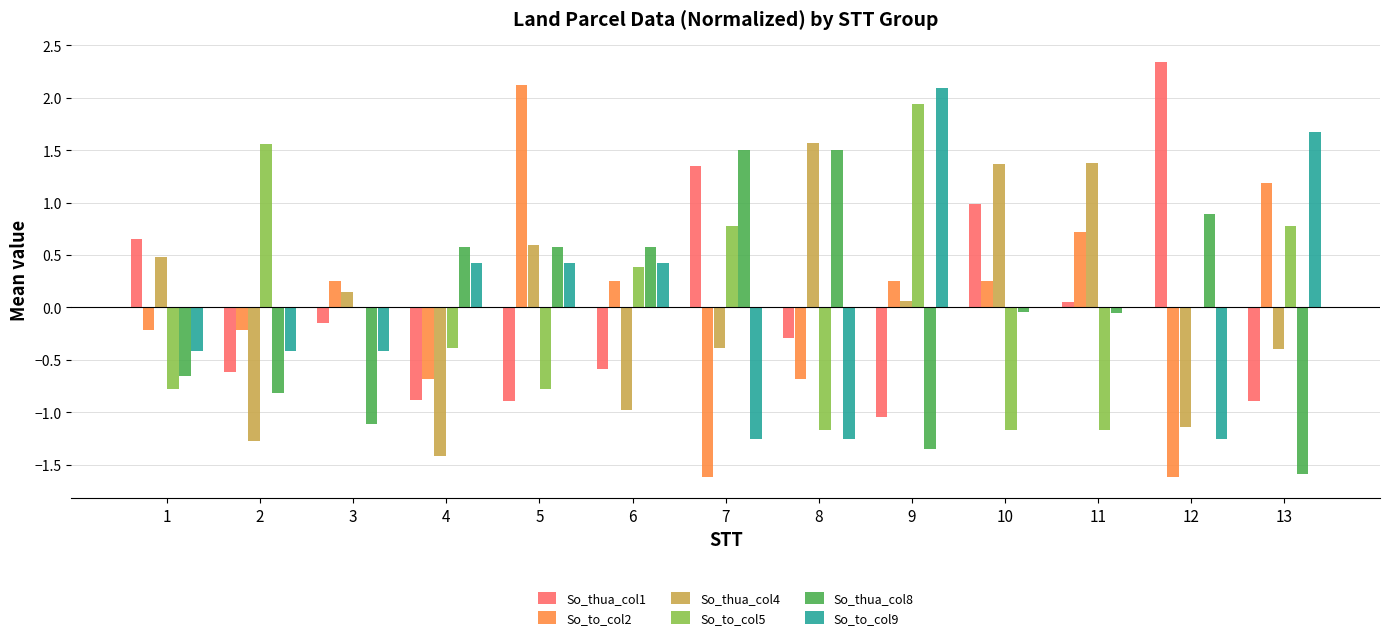

Count the number of data series in this chart.

6